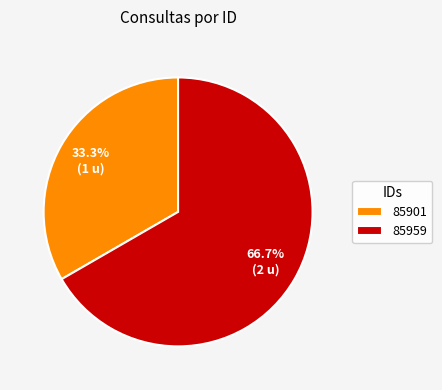

True or false: 85959 accounts for 67% of the total.

True